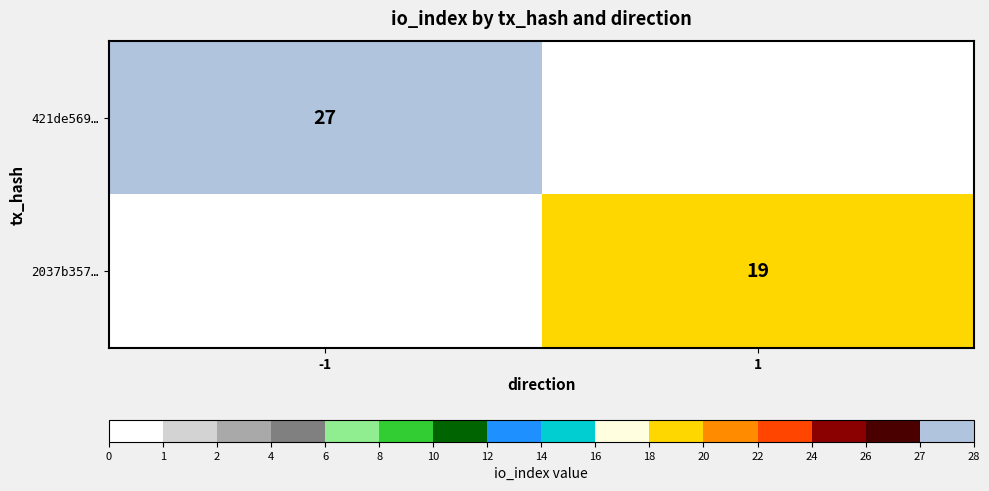

What is the maximum value shown in the chart?

27